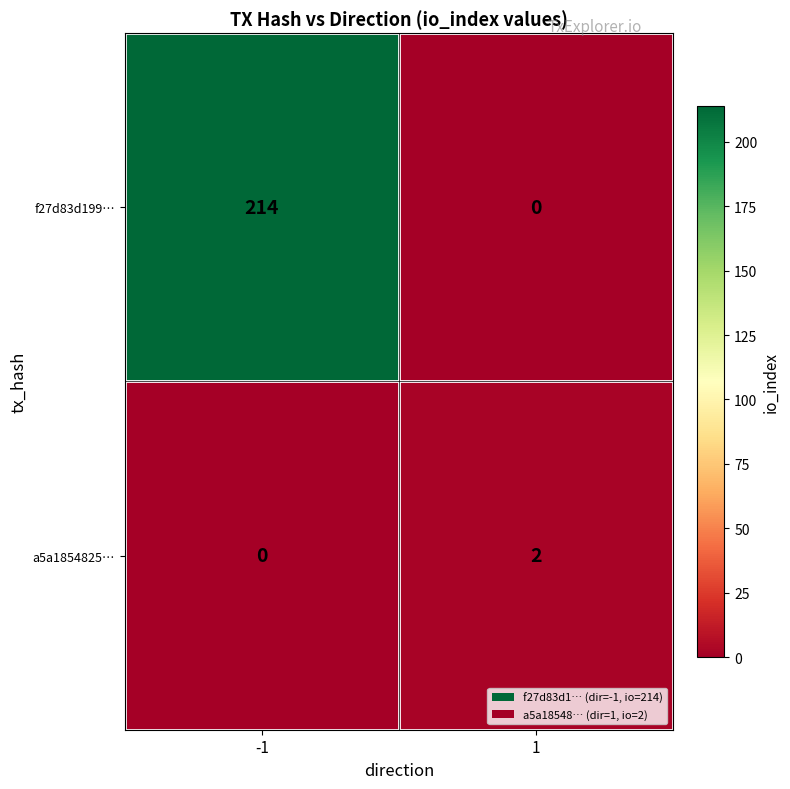

What is the sum of the f27d83d199… values at 1 and -1?

214